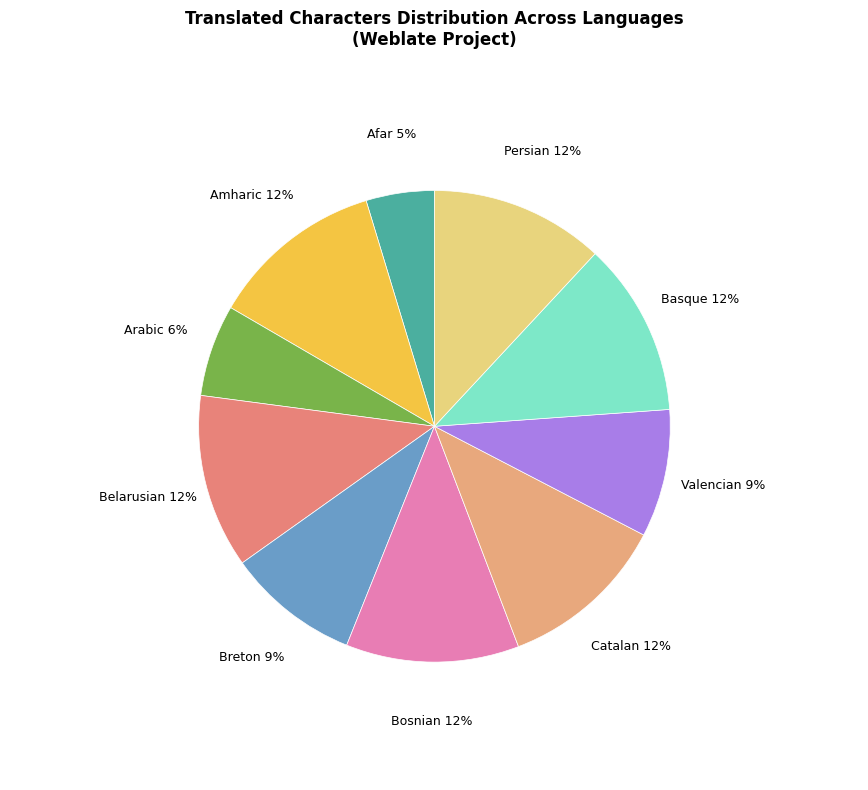

How many slices are in this pie chart?

10